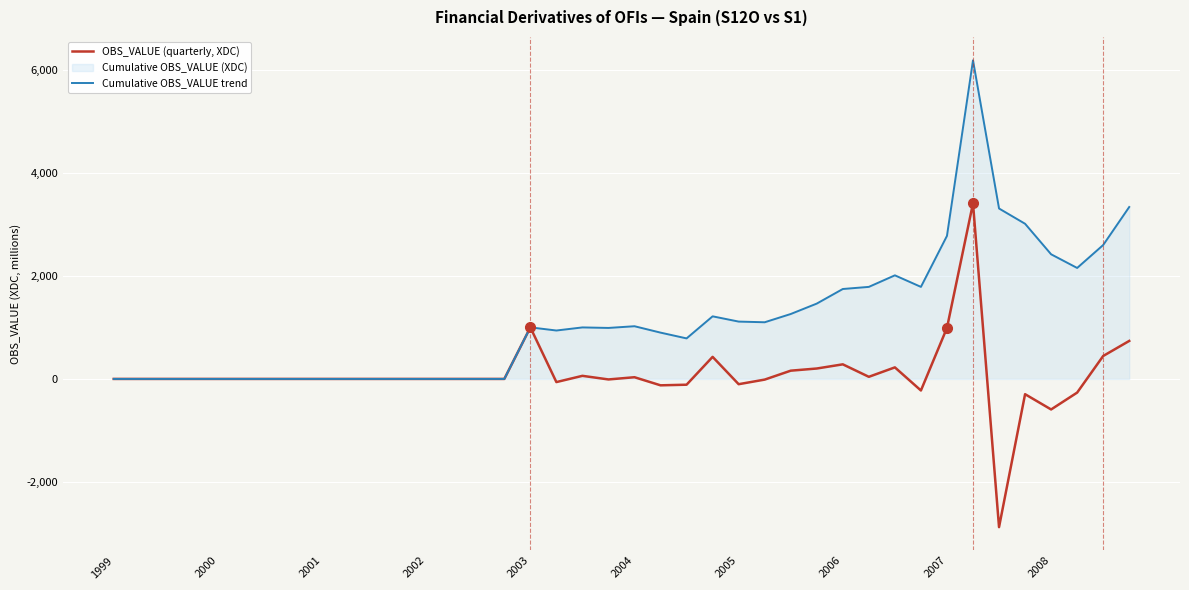

How many values in OBS_VALUE (quarterly, XDC) are above zero?

13